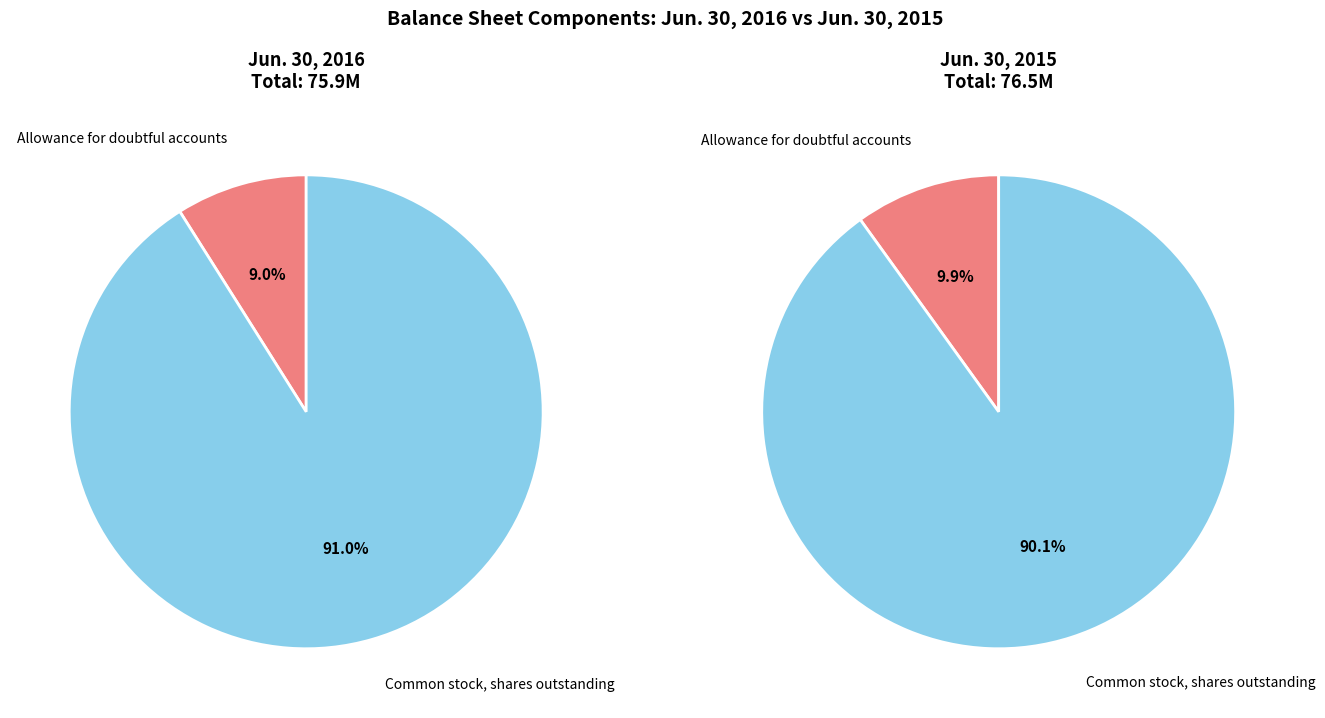

Which has a higher value, Common stock, shares outstanding or Allowance for doubtful accounts?

Common stock, shares outstanding